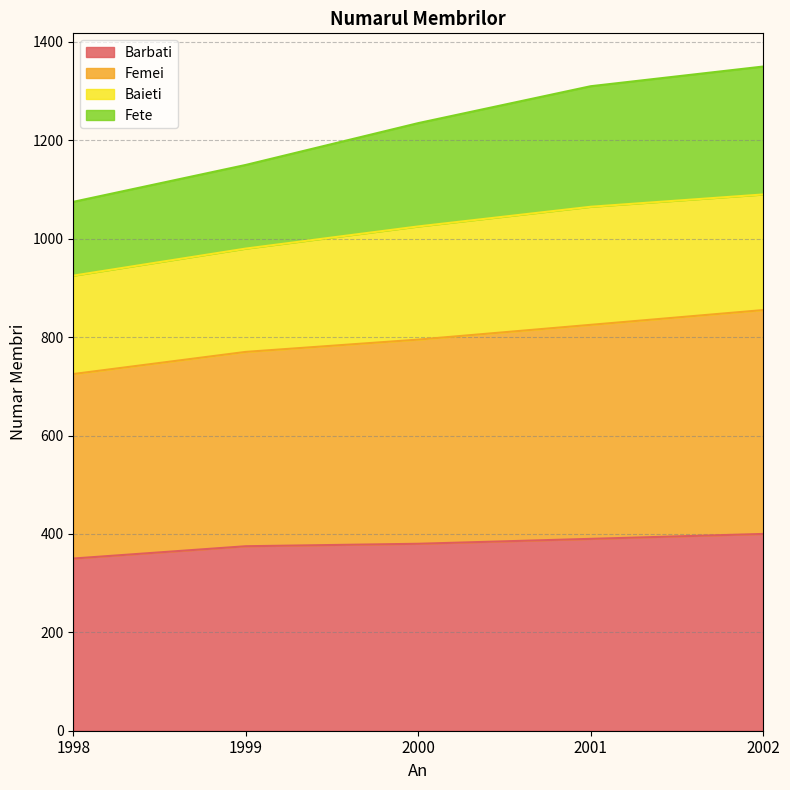

Does the chart have visible grid lines?

Yes